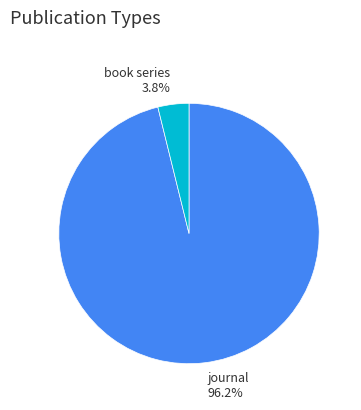

Count the number of slices in the pie.

2